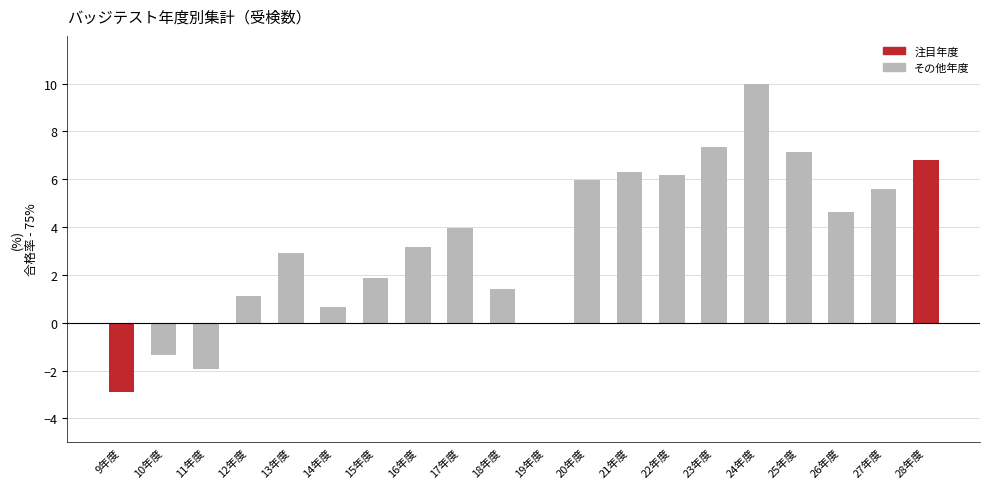

Is it true that the value at 16年度 is 4.8?

False